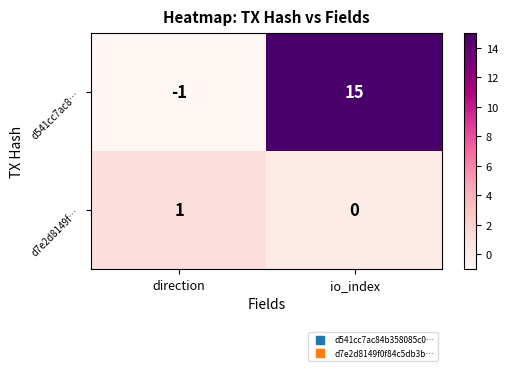

What is the spread (max minus min) of values at io_index?

15